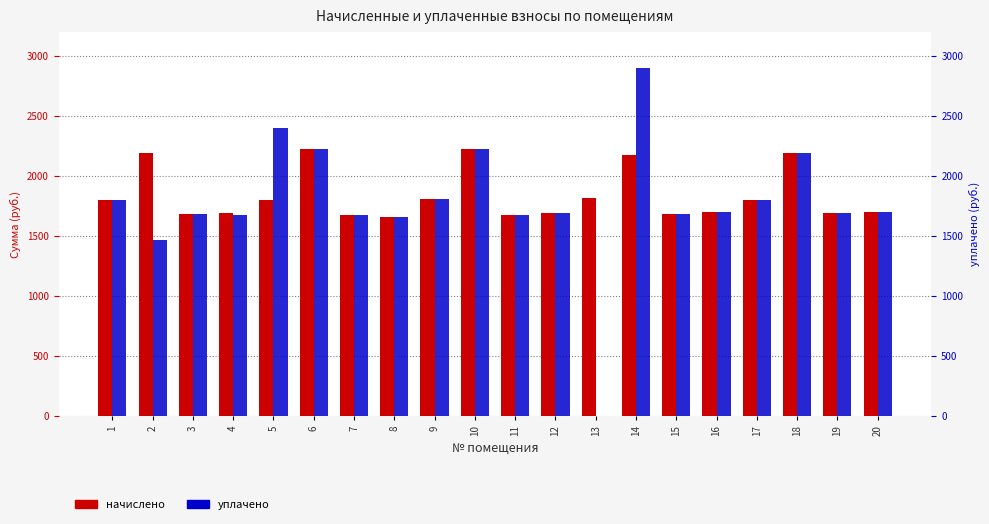

True or false: уплачено has a value of 597.8 at 3.

False